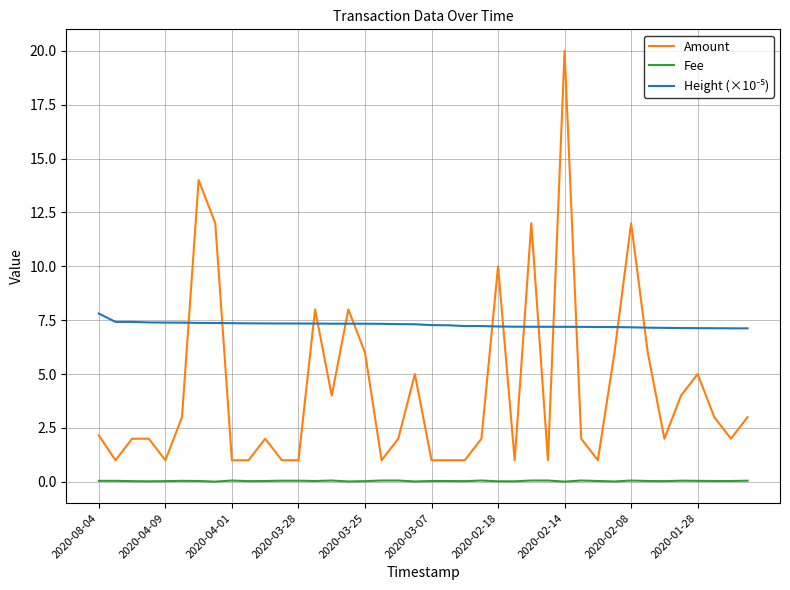

True or false: Fee and Amount intersect in this chart.

False